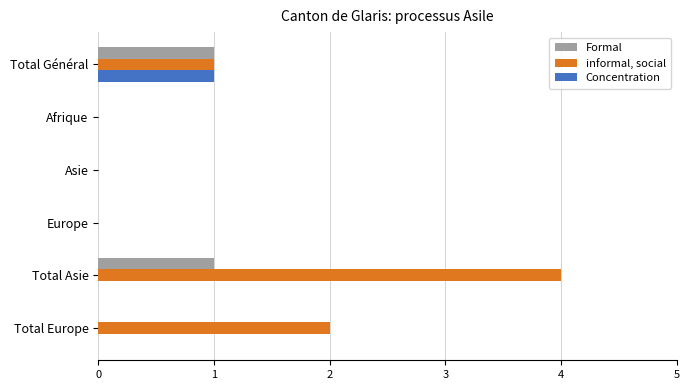

What are all the series names shown in the legend?

Formal, informal, social, Concentration